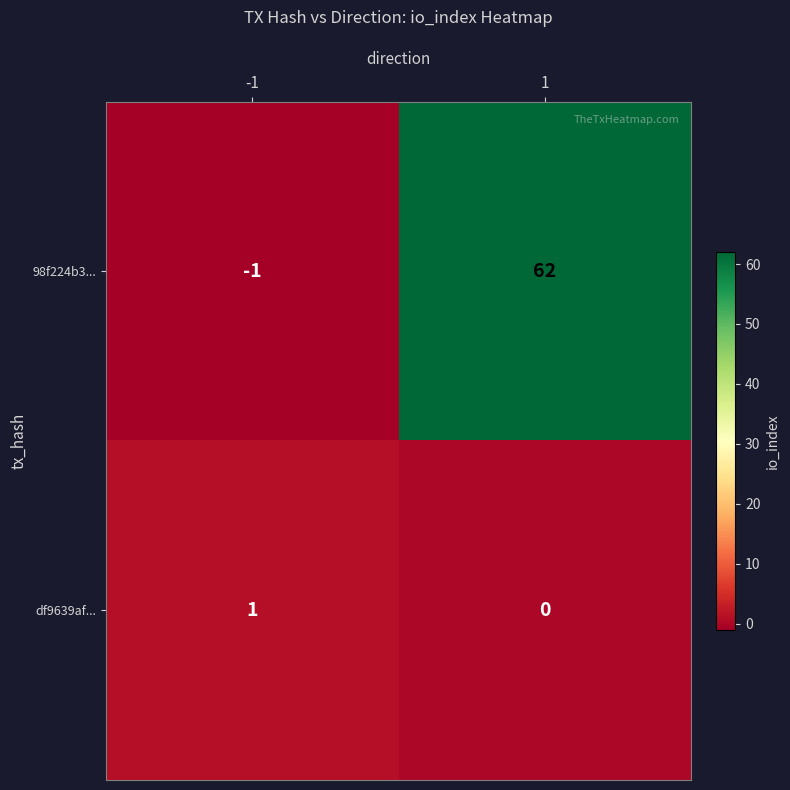

Which series has the largest total across all categories?

98f224b3...